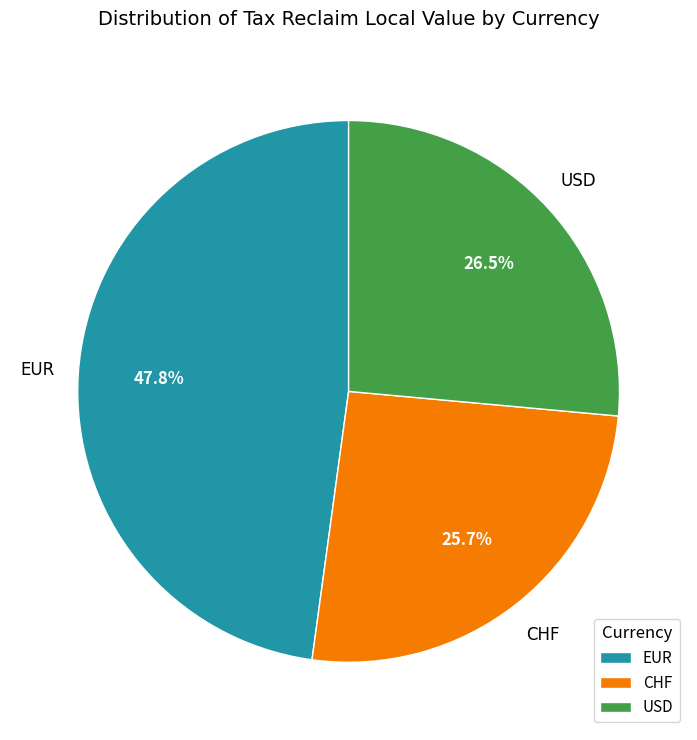

What percentage do USD and CHF together represent?

52.2%